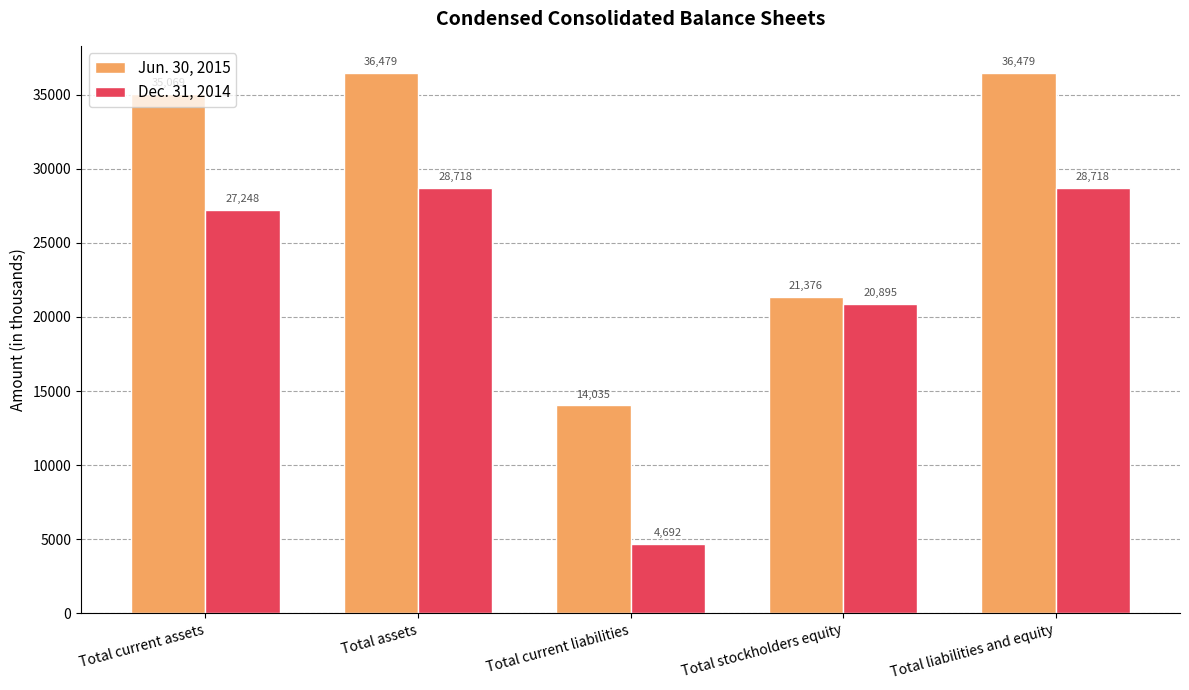

How many bars are there in total?

10